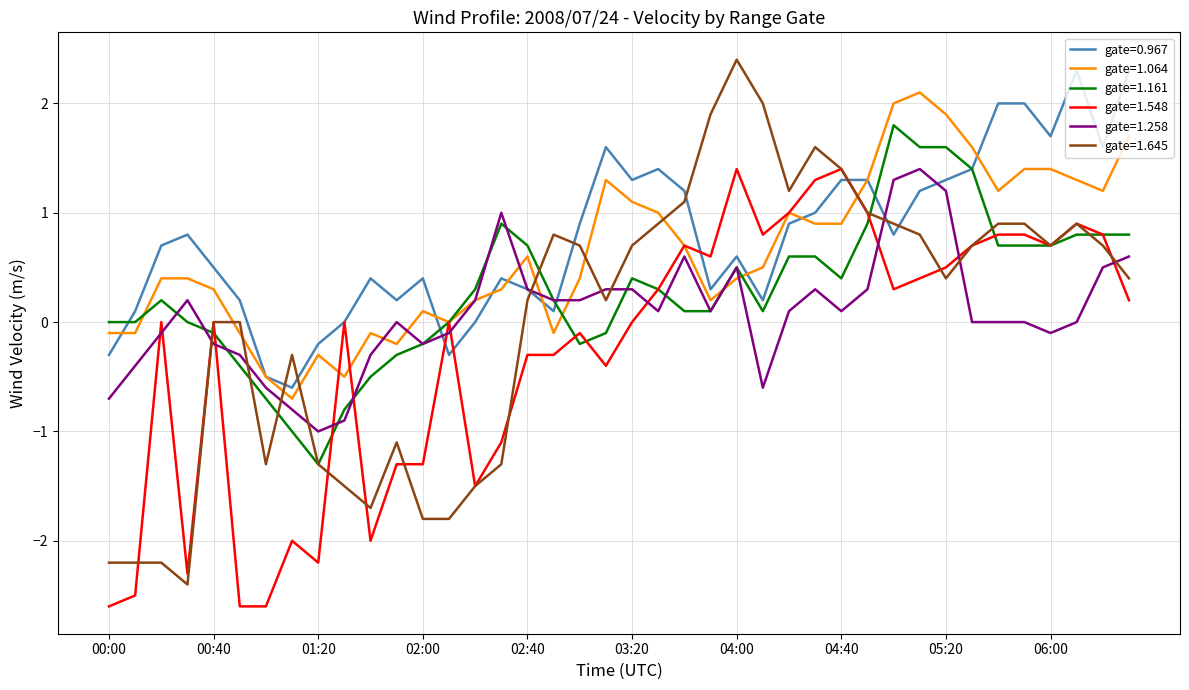

Which series has the widest spread of values?

gate=1.645